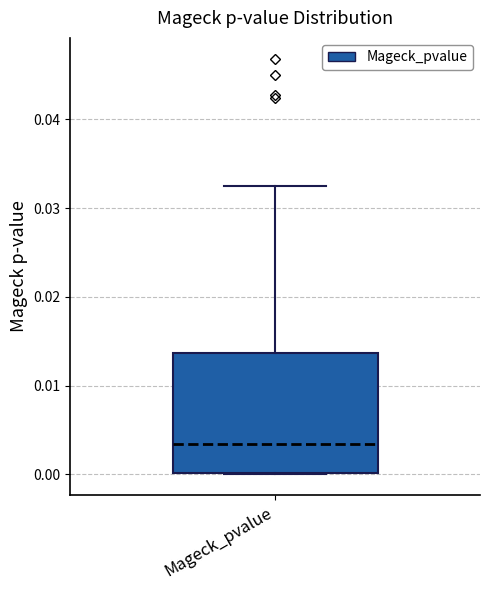

Transcribe this box plot: give where the median line is, the range the box spans, and where the two whiskers end, as read against the y-axis. The values are not printed on the chart, so give them approximately, as read against the axis.

median 0.003, box 0.000 to 0.014, whiskers 0.000 to 0.032